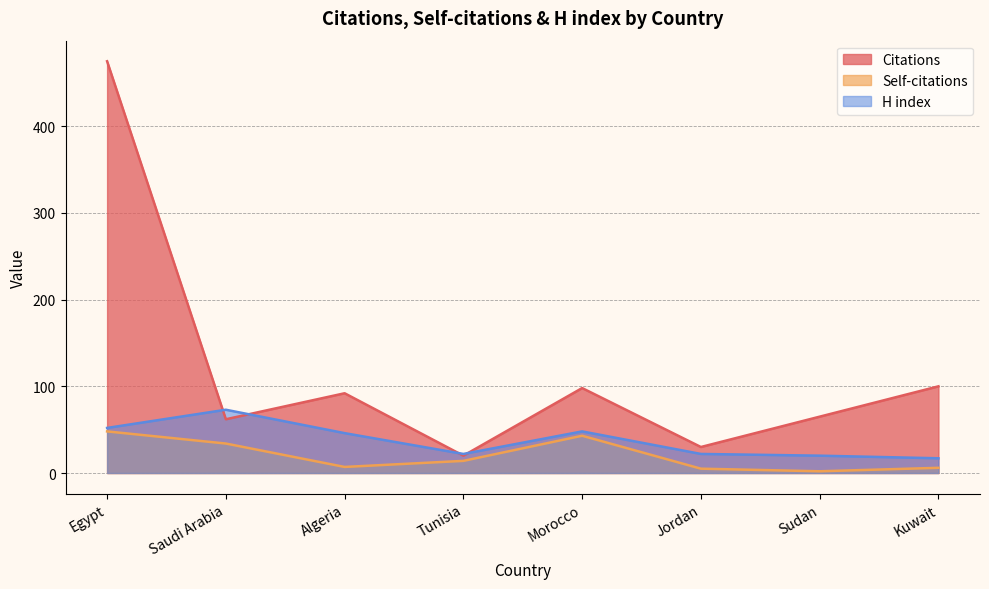

At which label is Self-citations closest to 25?

Saudi Arabia